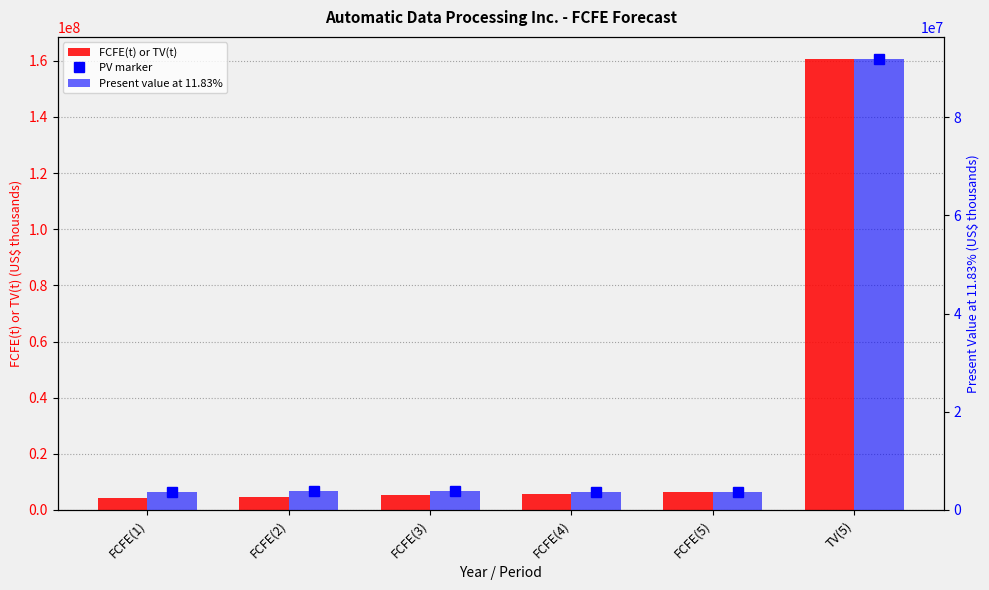

Where does the FCFE(t) or TV(t) series first go above 5853406?

FCFE(5)